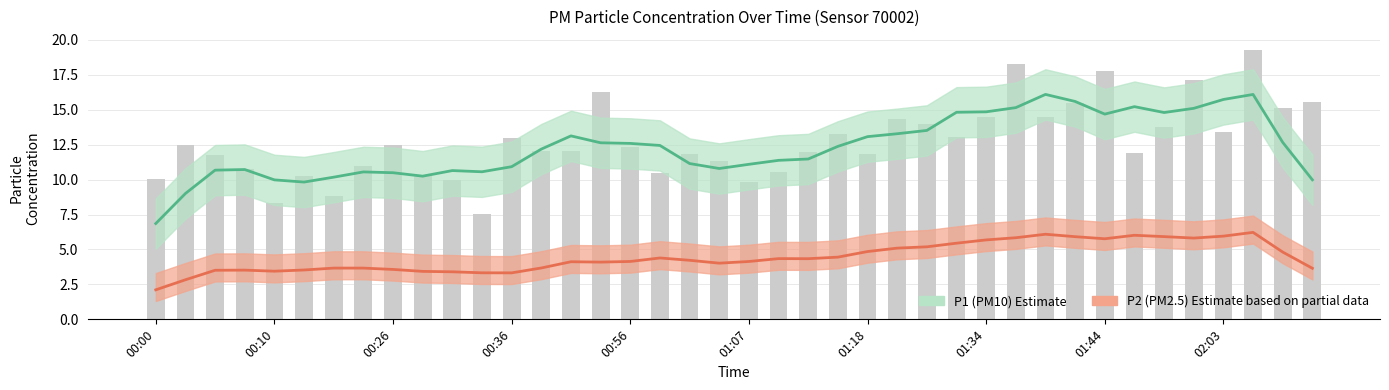

Rank the categories by value from lowest to highest.

00:34, 00:10, 00:21, 01:07, 00:31, 00:00, 00:29, 00:13, 00:59, 01:09, 00:08, 00:23, 01:04, 00:05, 01:18, 01:01, 01:47, 01:13, 00:44, 00:39, 00:56, 00:02, 00:26, 00:36, 01:32, 01:15, 02:03, 01:52, 01:29, 01:20, 01:34, 01:39, 02:13, 01:42, 02:16, 00:53, 01:54, 01:44, 01:37, 02:08